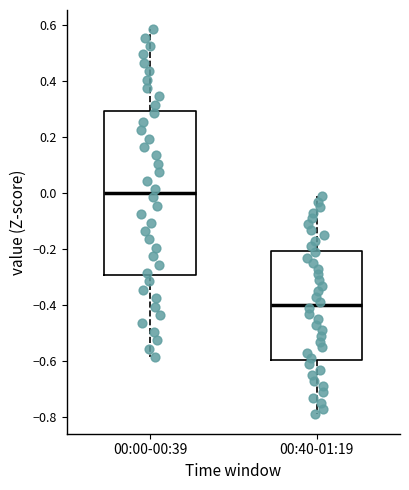

Where does the upper whisker of the box for 00:00-00:39 end on the y-axis? The values are not printed on the chart, so give them approximately, as read against the axis.

0.58